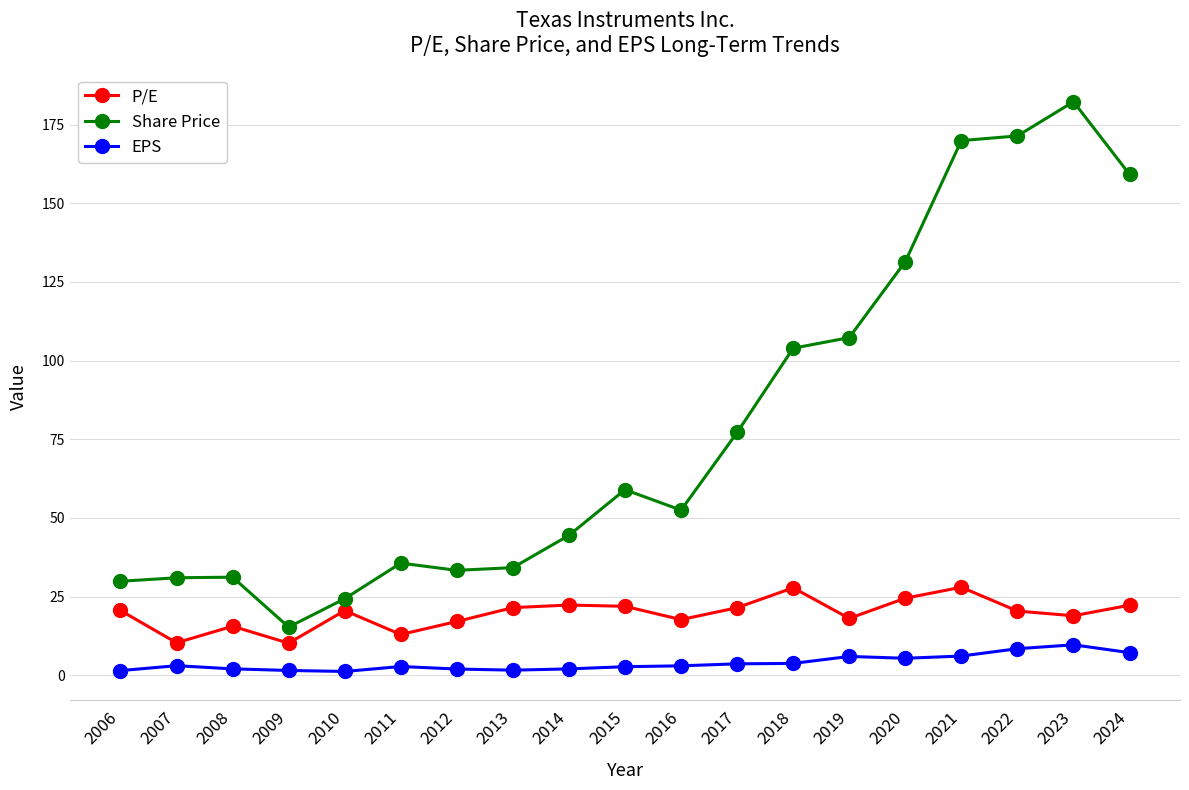

The value of P/E at 2008 is 15.6. True or false?

True